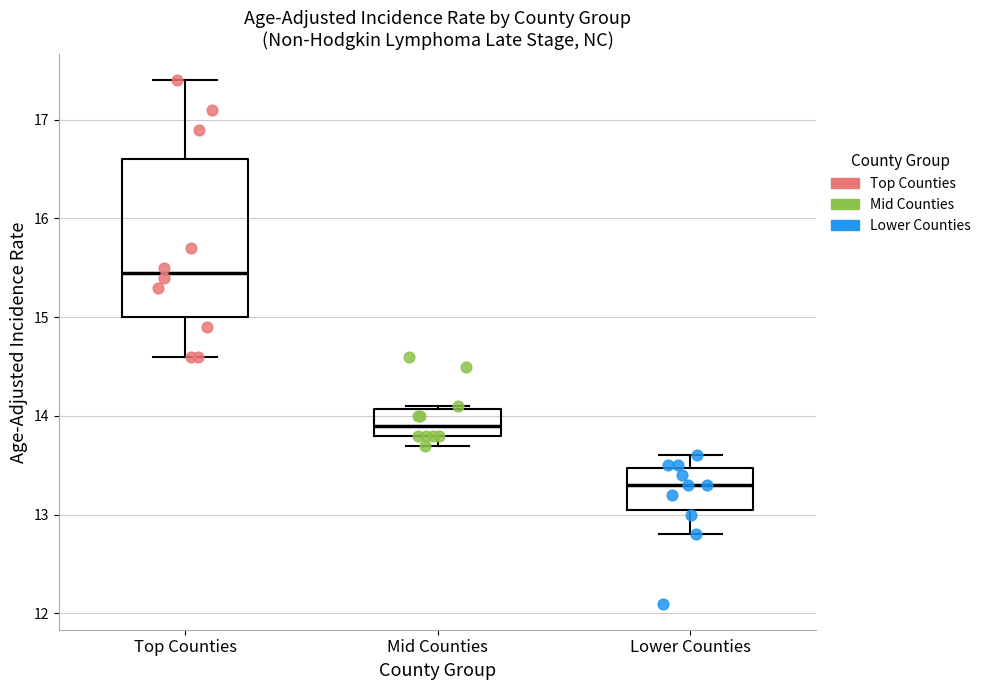

Which box has the highest median line?

Top Counties